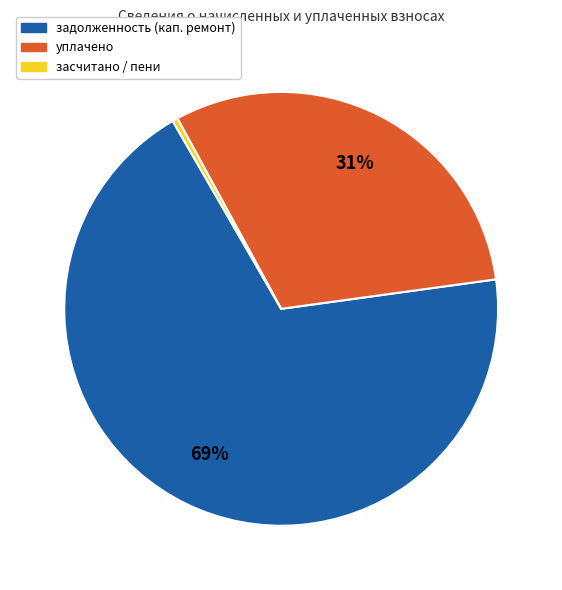

Is there any slice that represents more than half of the pie?

Yes